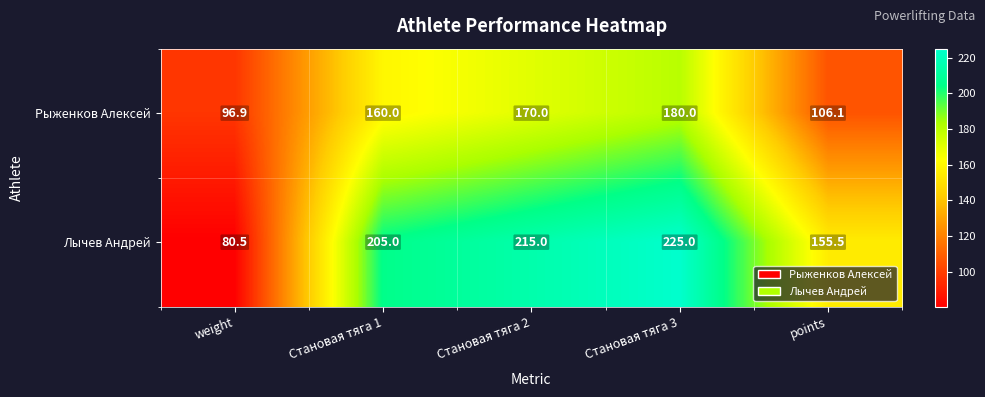

Count the number of categories in the chart.

5